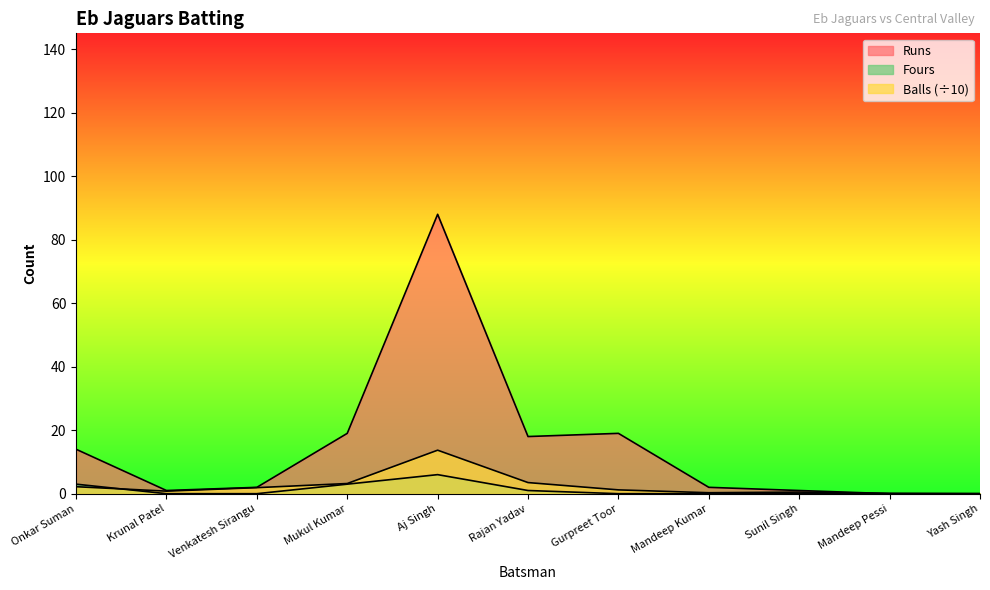

What is the value of the Runs point at the 7th from the left?

19.0